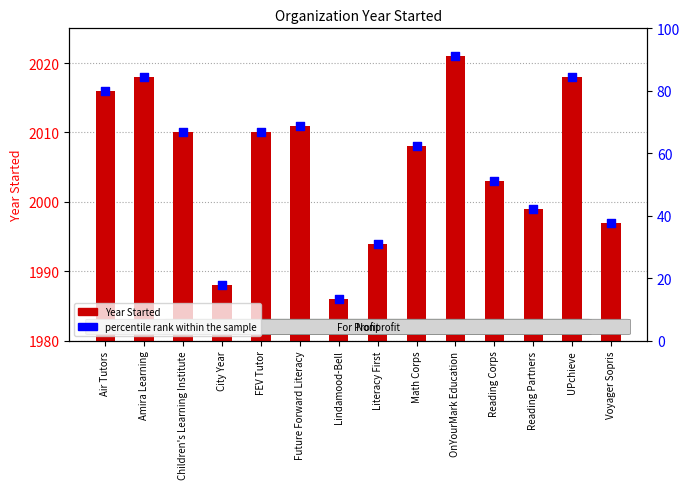

At which category is the sum across all series the highest?

OnYourMark Education